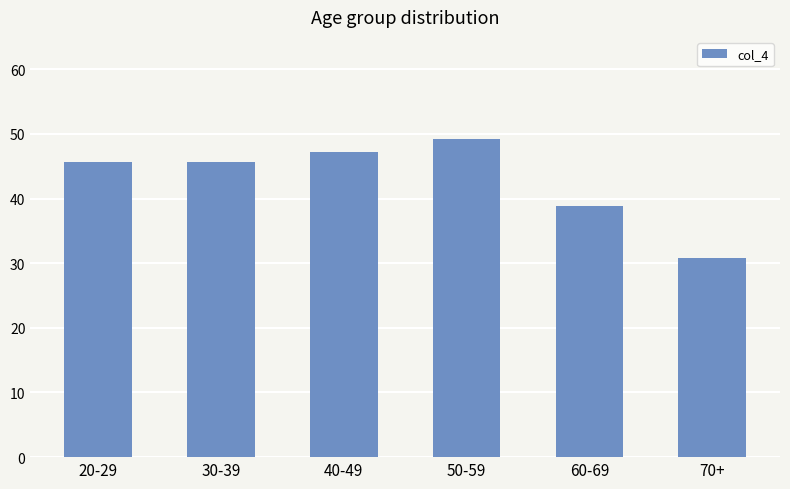

What is the smallest value displayed?

30.8